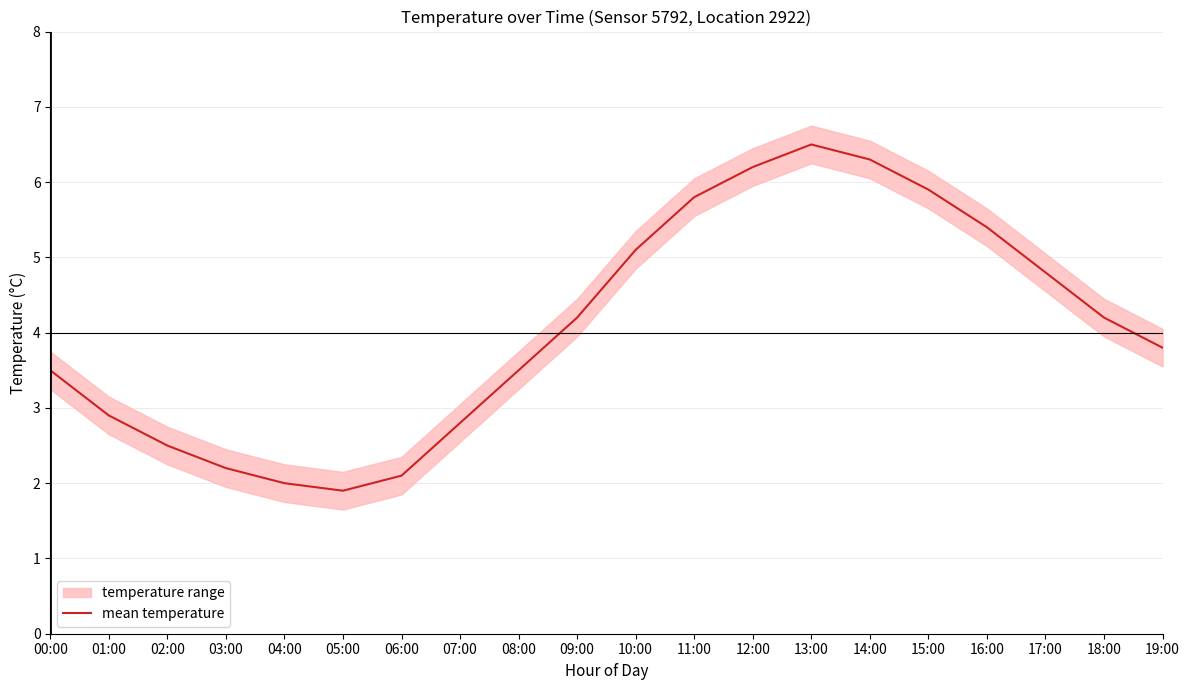

Count the number of categories in the chart.

20